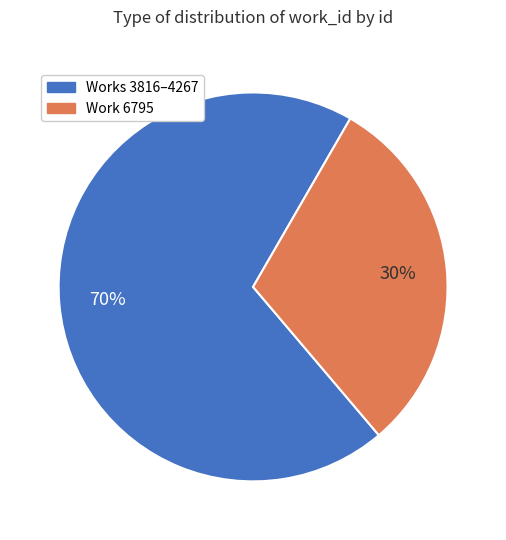

Is there any slice that represents more than half of the pie?

Yes